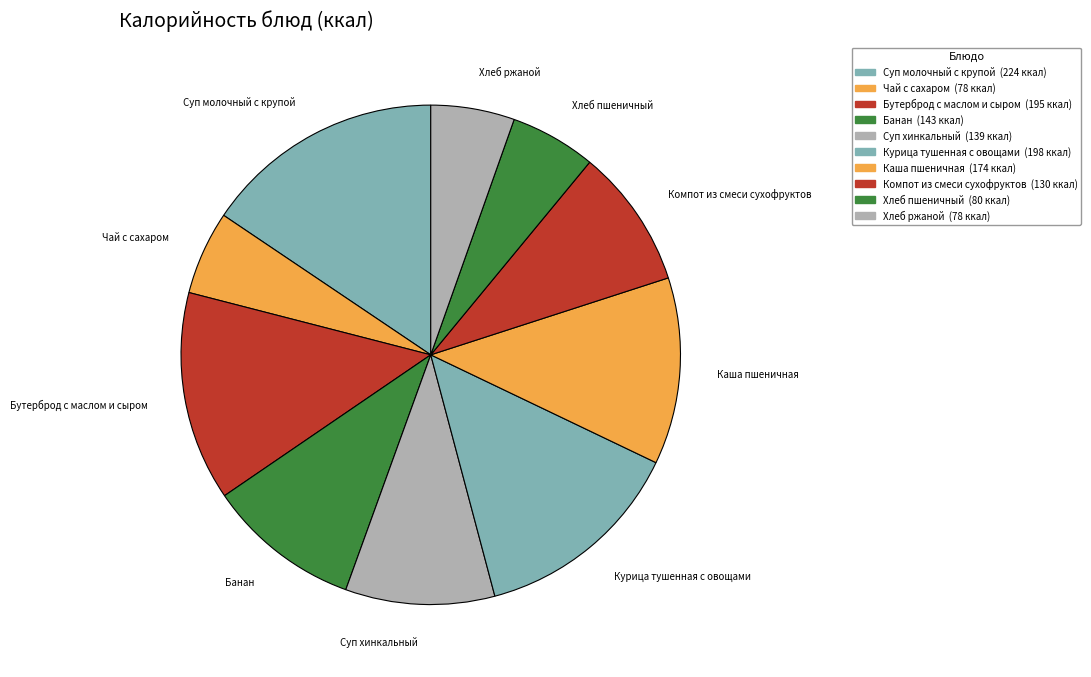

Do Компот из смеси сухофруктов and Бутерброд с маслом и сыром together represent more than half of the pie?

No